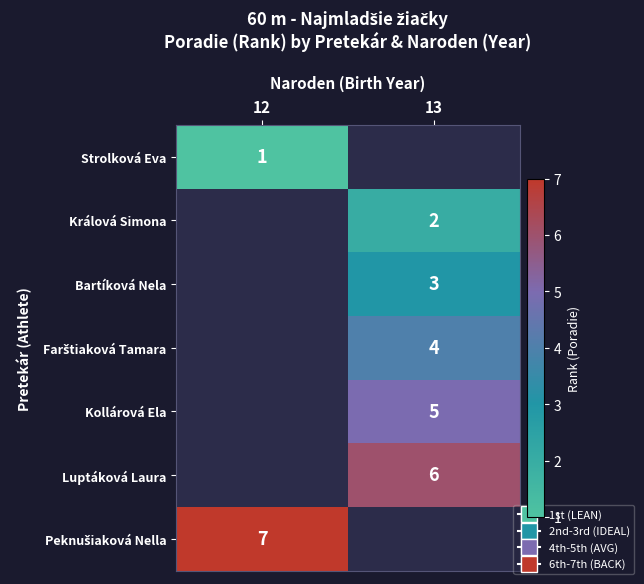

The Králová Simona series shows 2 at 13. True or false?

True